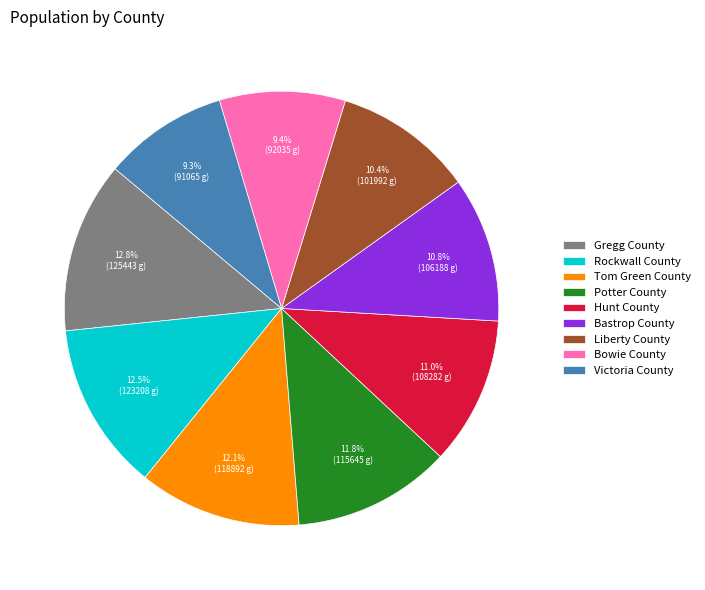

How many segments does this pie chart have?

9